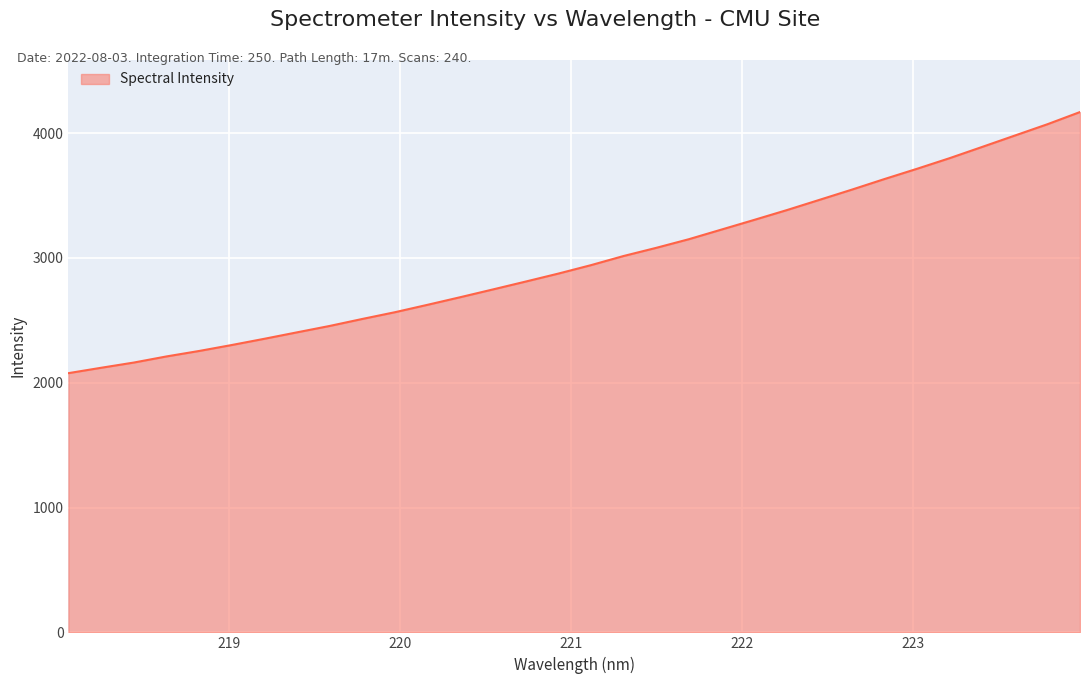

How many lines are shown in the chart?

1